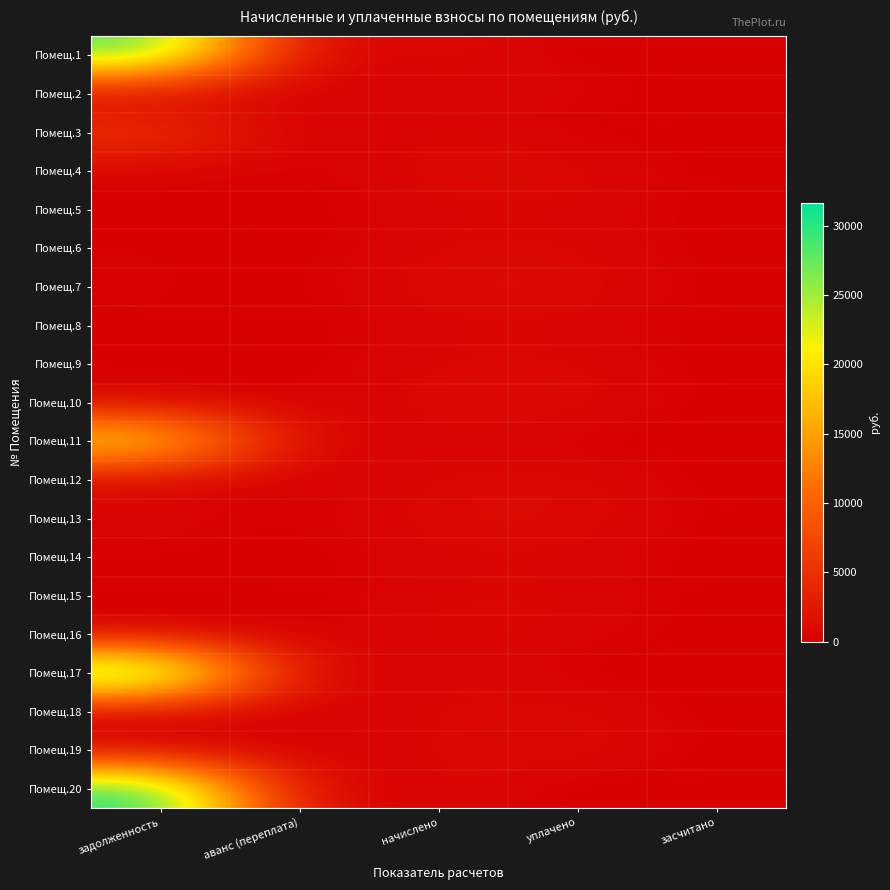

At which category does the chart reach its peak across all series?

задолженность